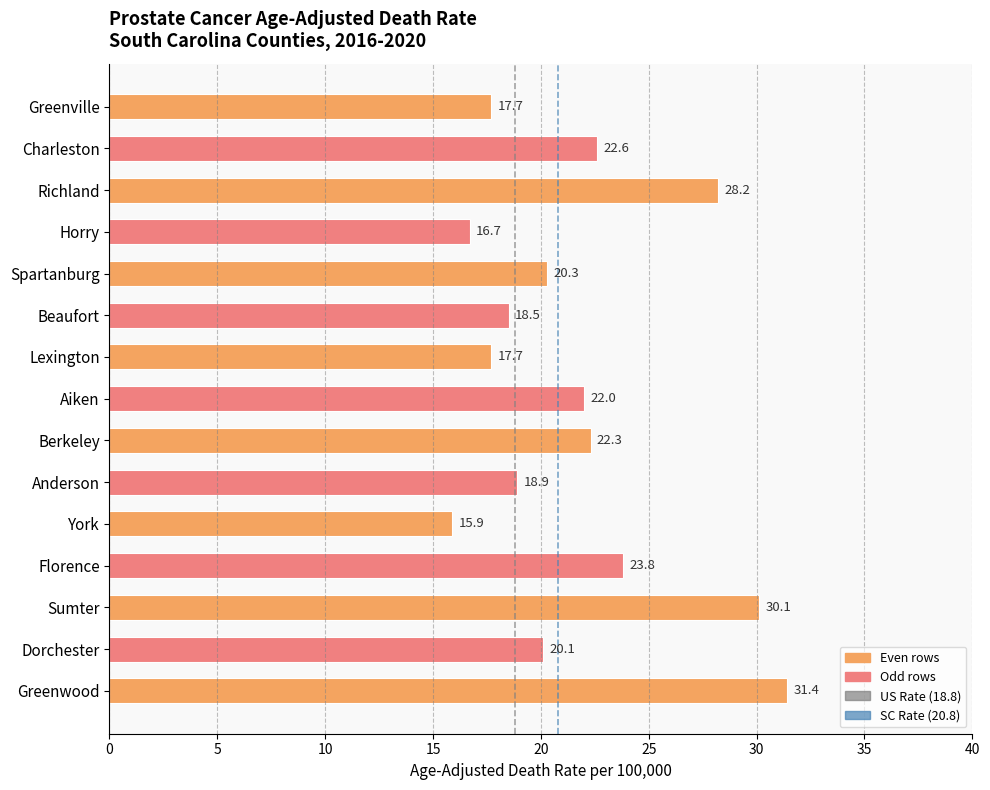

What is the difference between the maximum and minimum values?

15.5